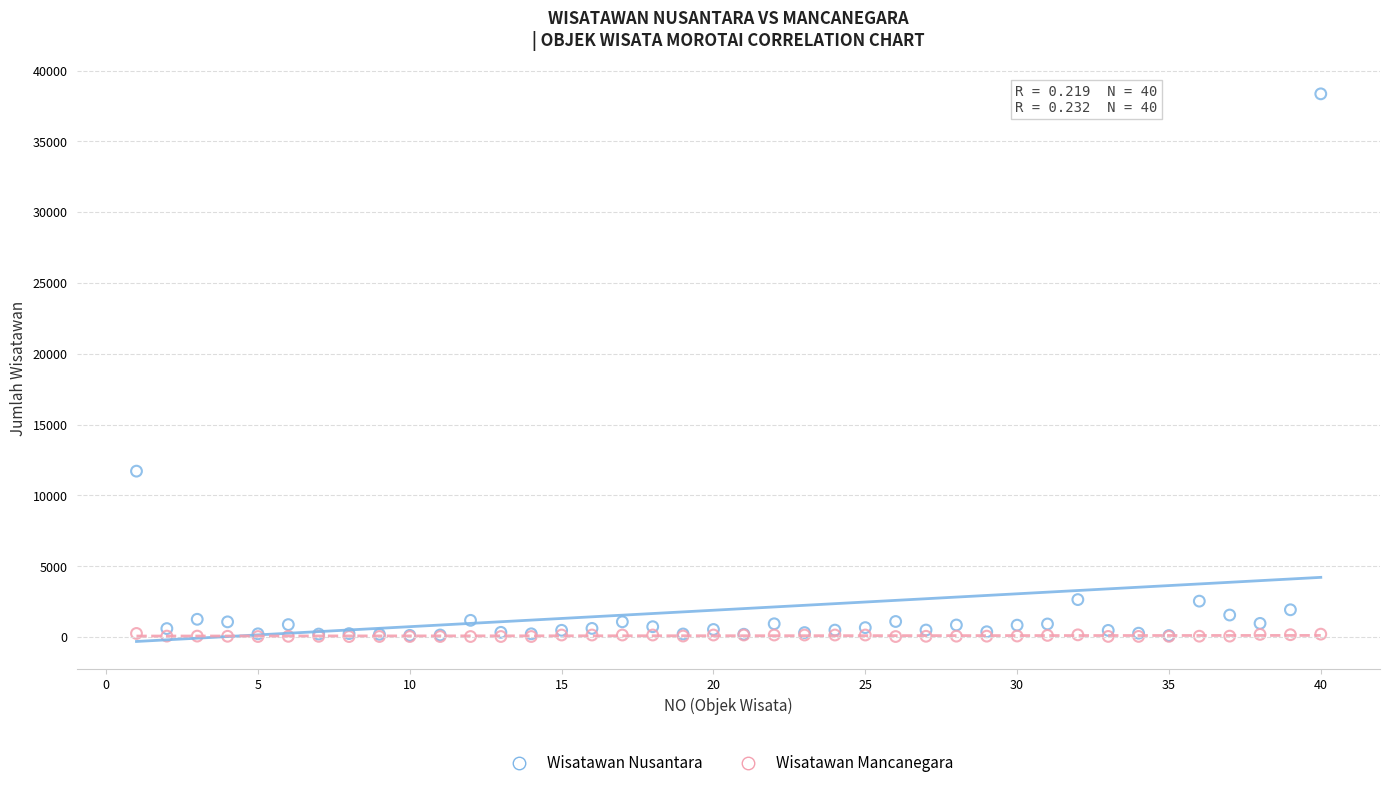

Across all series, what Y value is closest to 19191?

11710